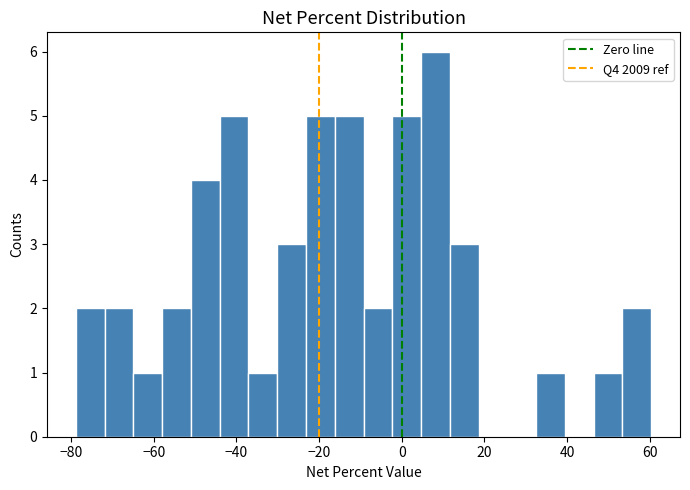

Read against the x-axis, roughly where is the centre of the tallest bar?

8